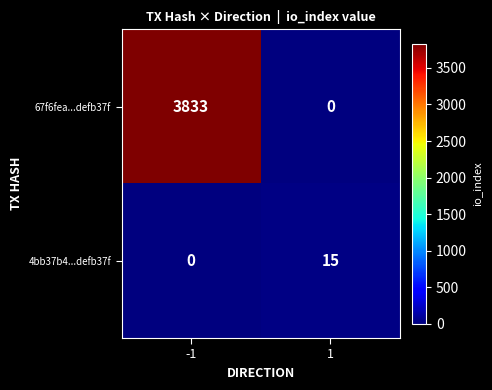

Reading left to right, extract all data points from this chart.

67f6fea...defb37f: 3833	0
4bb37b4...defb37f: 0	15